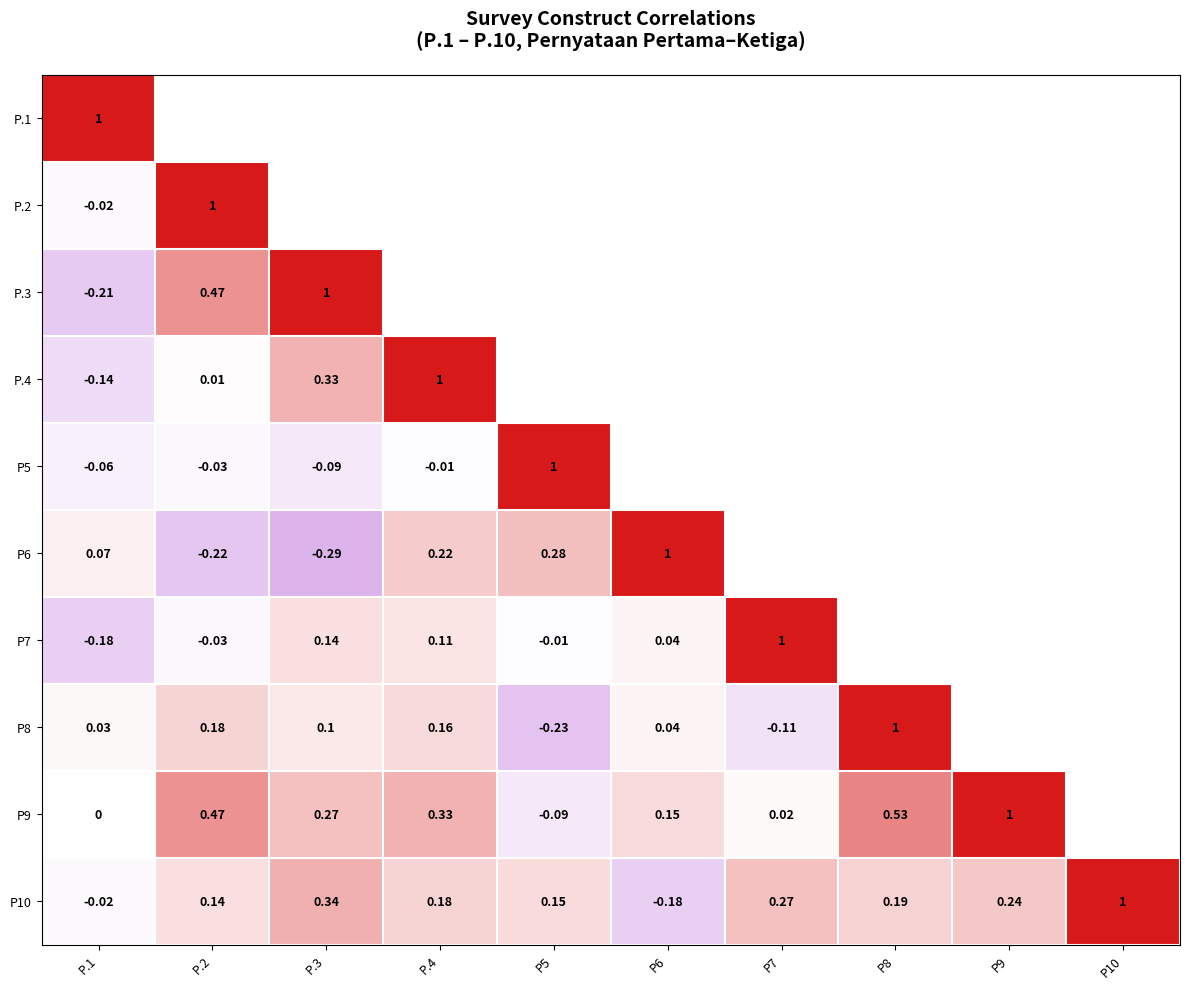

Which category has the lowest value across all series?

P.3